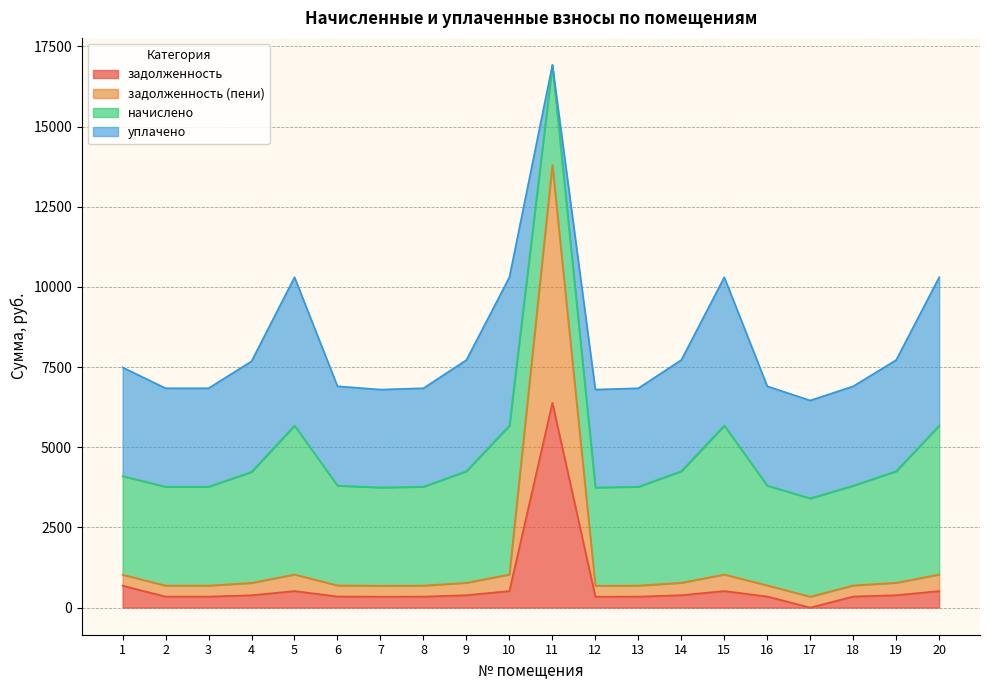

At which category is the sum across all series the highest?

11